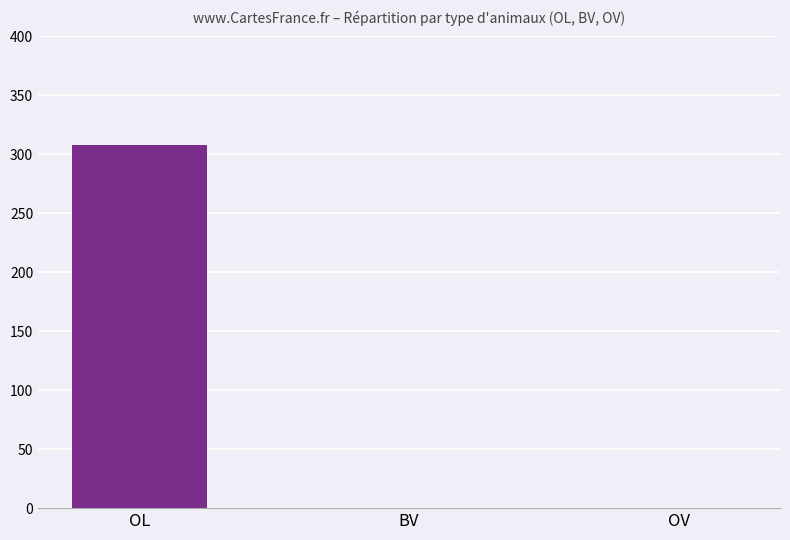

Which label corresponds to the largest value in the chart?

OL